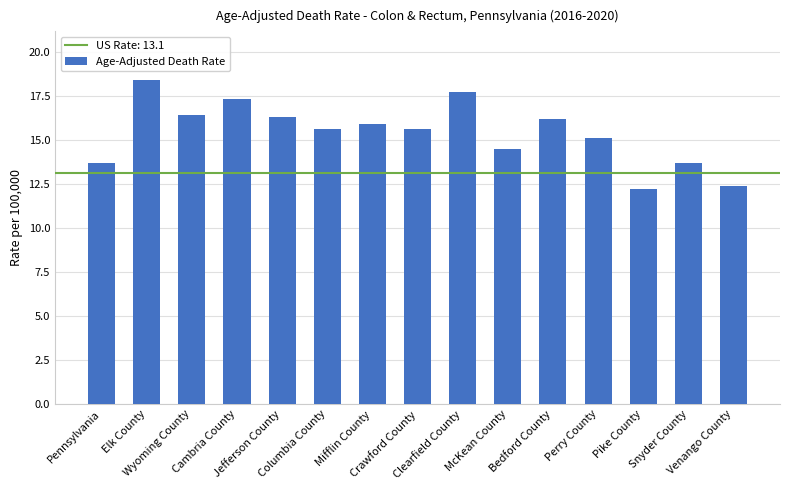

Are the bars horizontal?

No